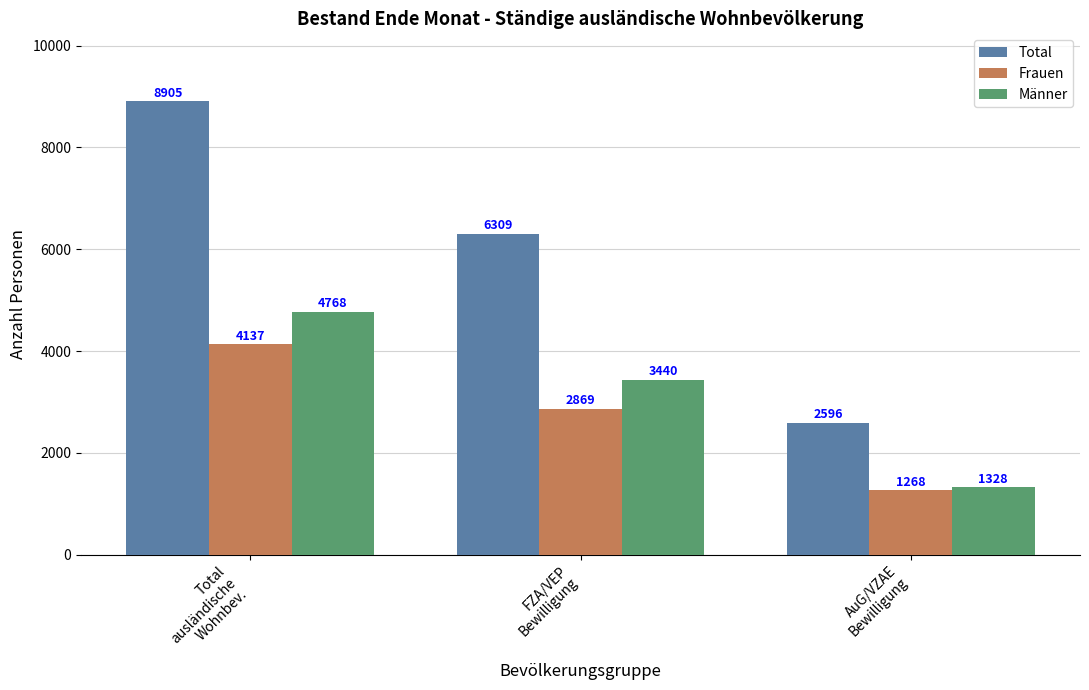

True or false: Total has a value of 15060 at Total
ausländische
Wohnbev..

False